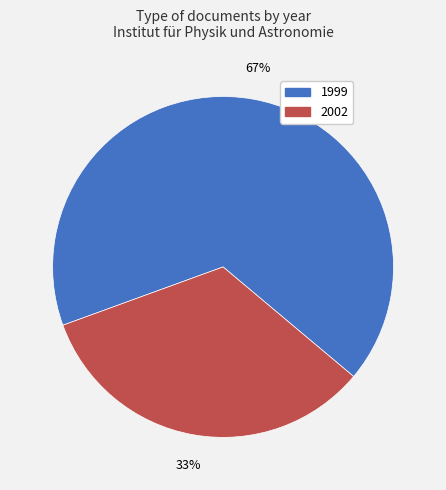

The 2002 slice represents 33% of the pie. True or false?

True